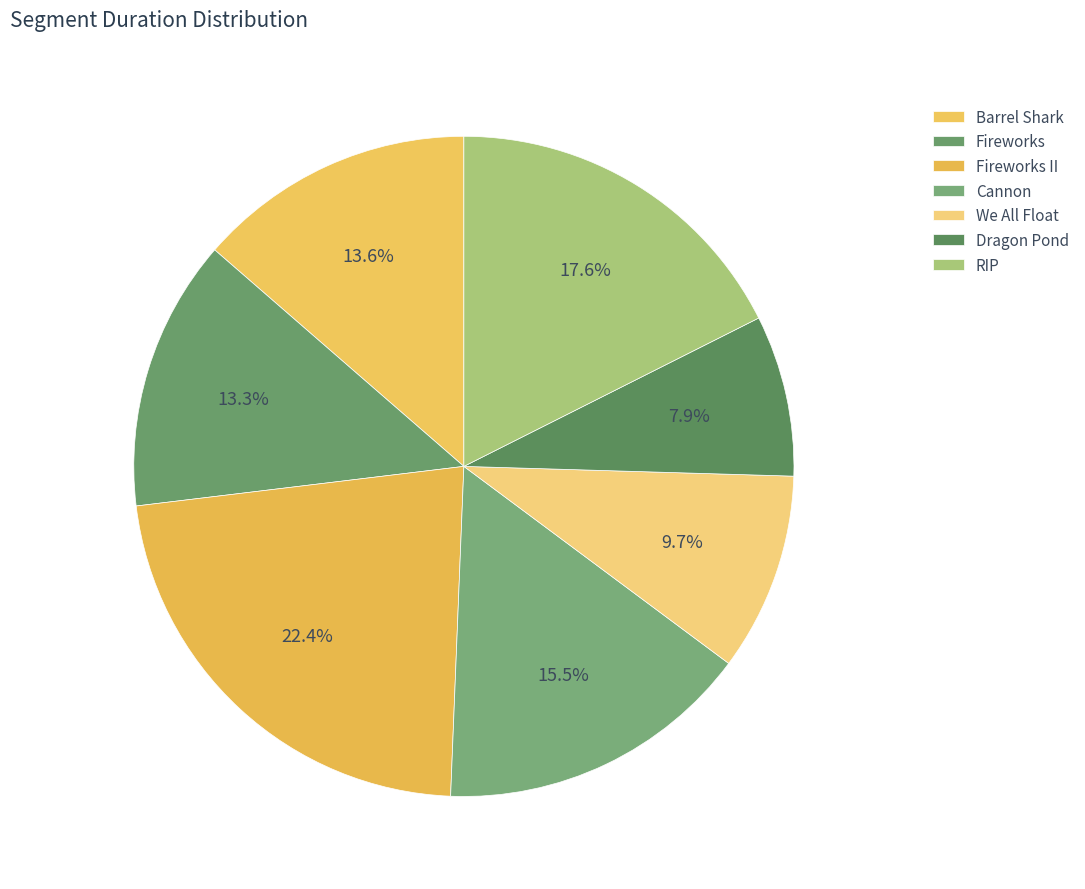

Is the sum of RIP and Fireworks greater than half?

No